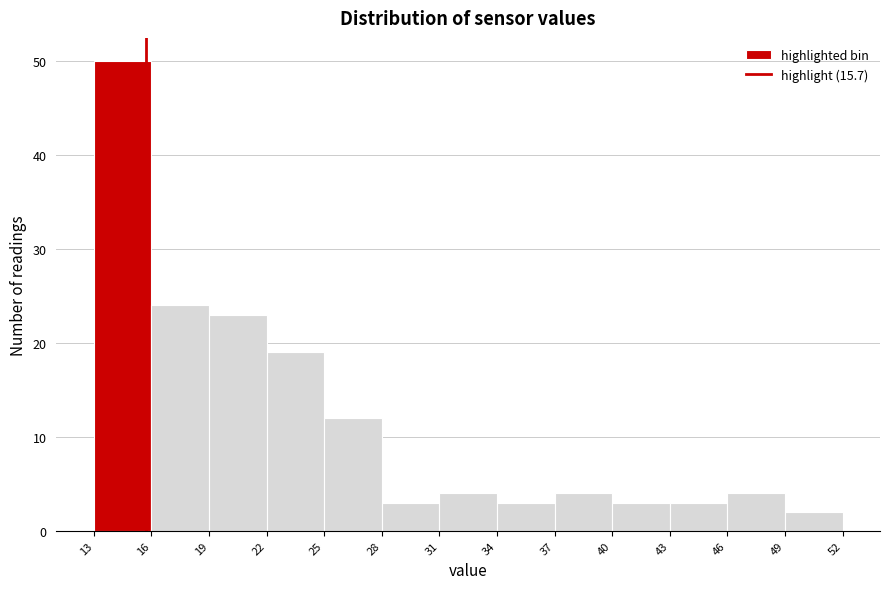

How tall is the bar that spans 43 to 46 on the x-axis? The values are not printed on the chart, so give them approximately, as read against the axis.

3